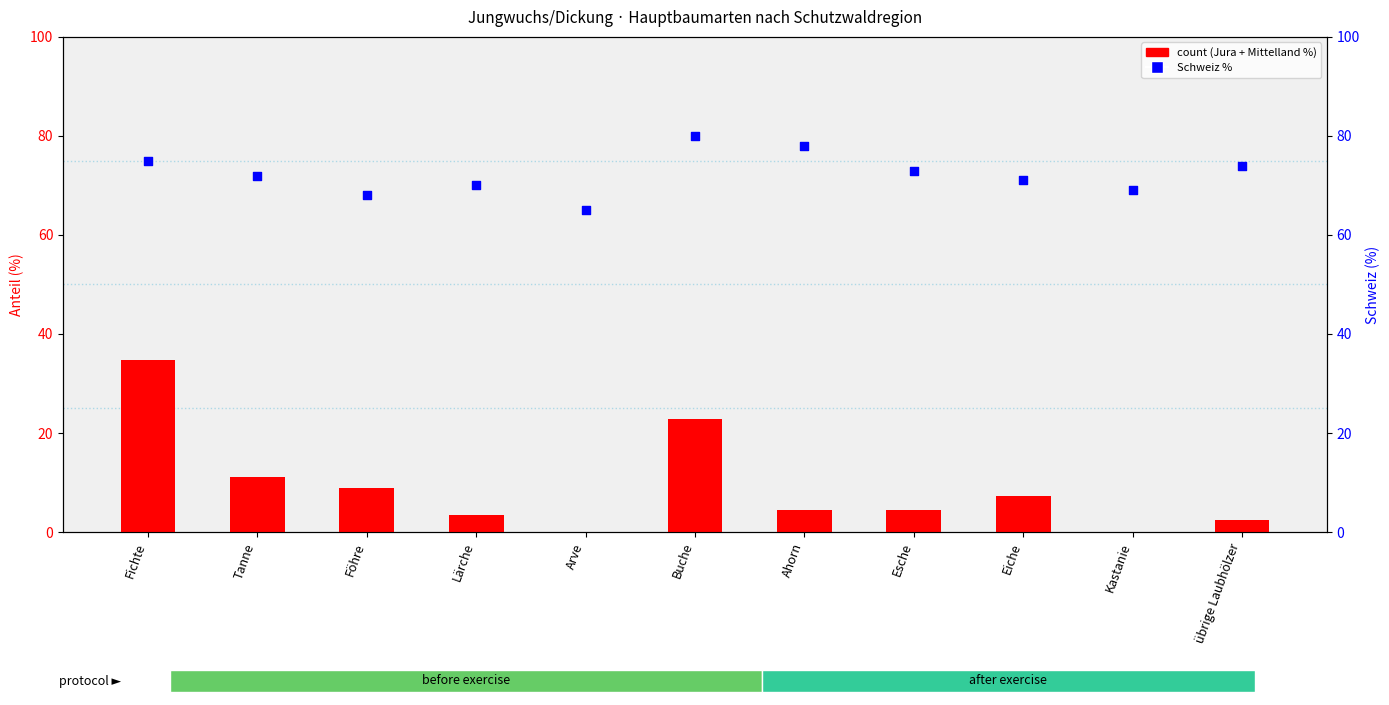

Which series reaches the minimum Y coordinate?

Jura + Mittelland